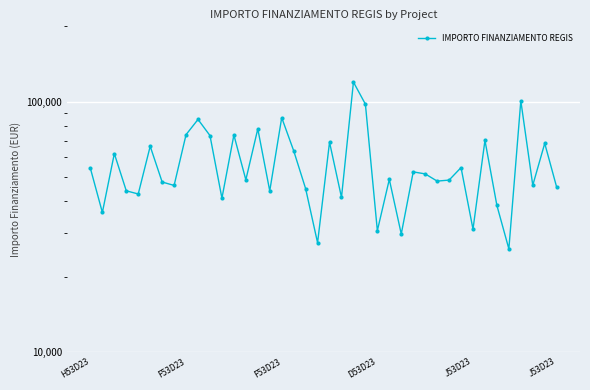

How many values exceed 48957?

20